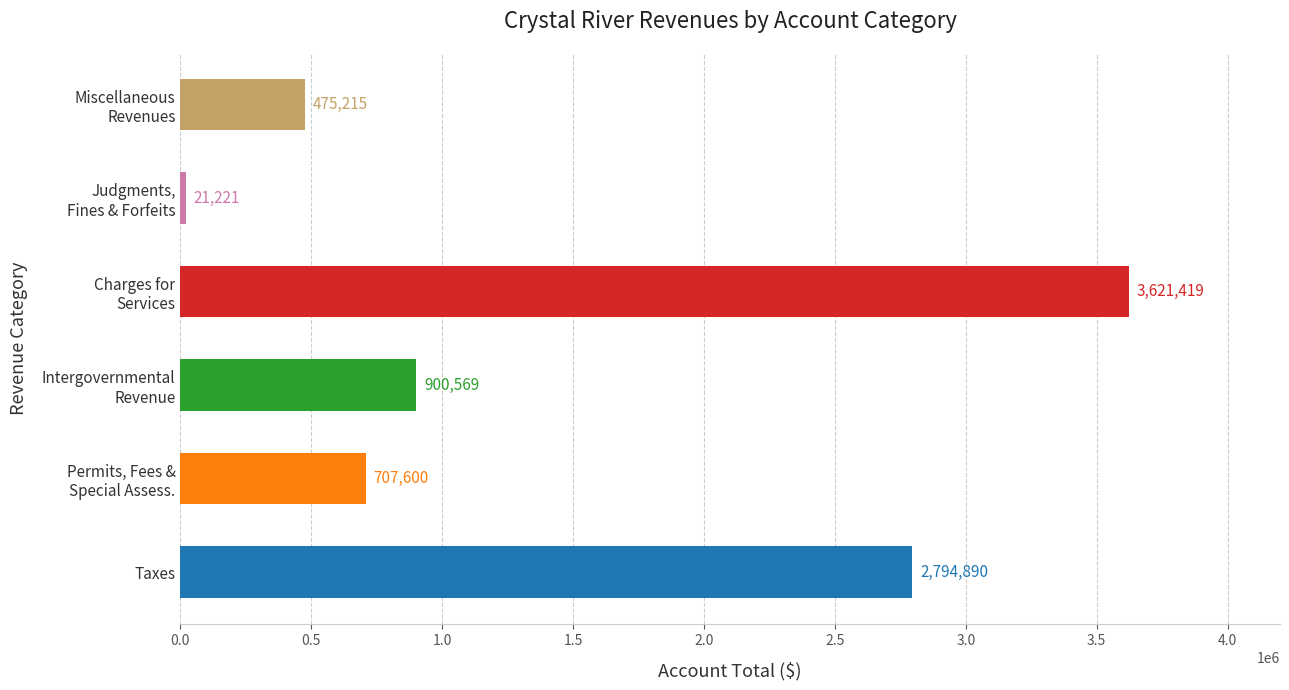

What is the sum of all values?

8520914